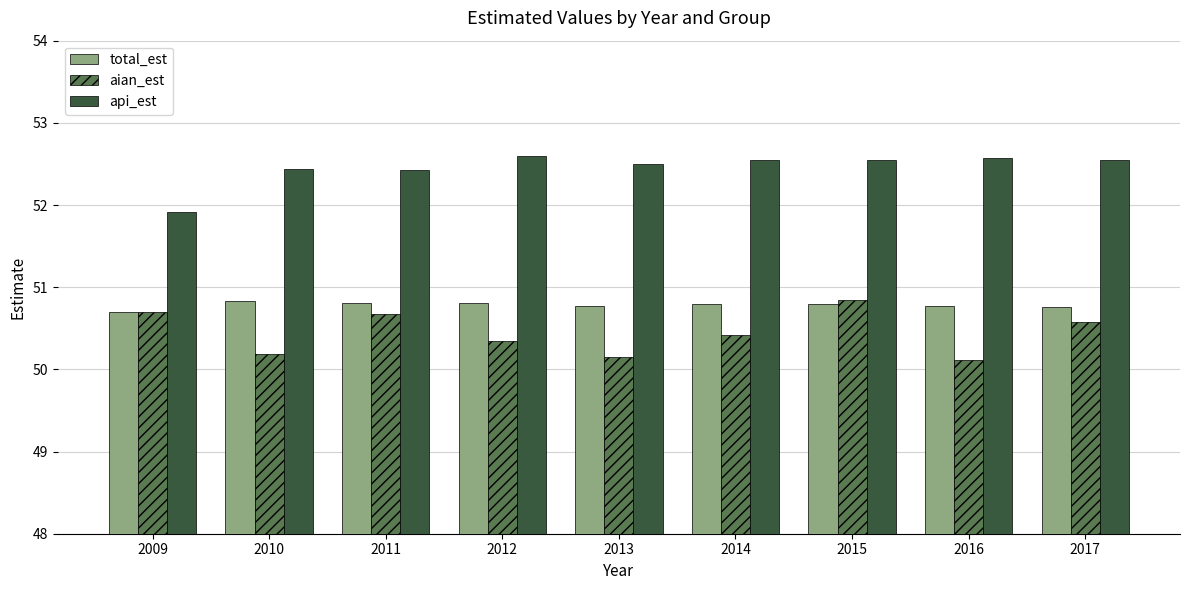

What is the difference between the aian_est values at 2017 and 2014?

0.2